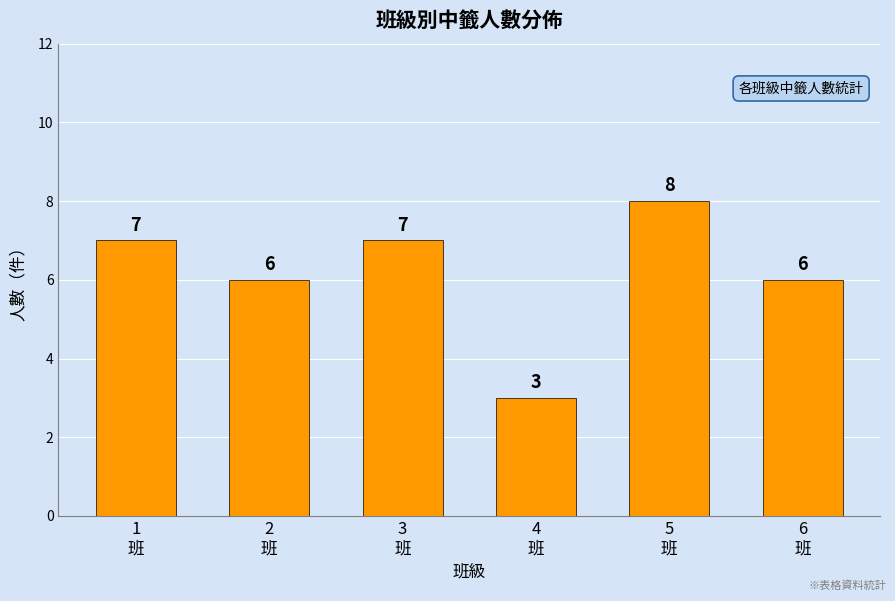

Reading left to right, what are all the values shown in this chart?

7	6	7	3	8	6